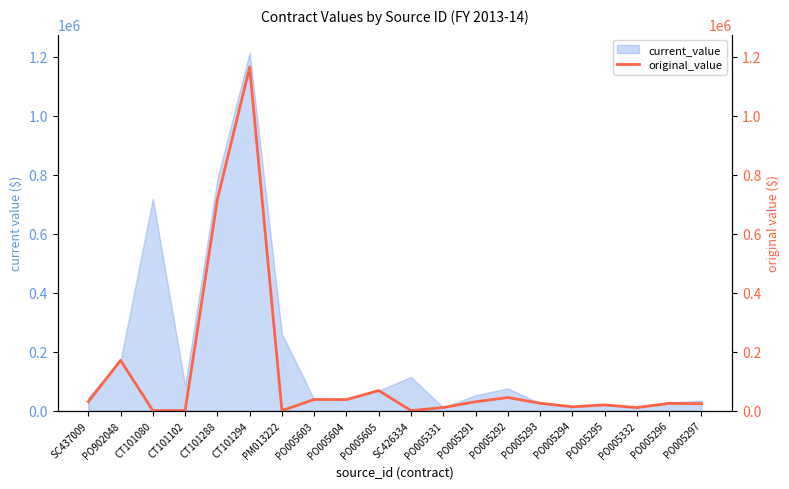

List the labels in order of value, smallest first.

CT101080, CT101102, PM013222, SC426334, PO005332, PO005331, PO005294, PO005295, PO005297, PO005296, PO005293, PO005291, SC437009, PO005604, PO005603, PO005292, PO005605, PO902048, CT101288, CT101294